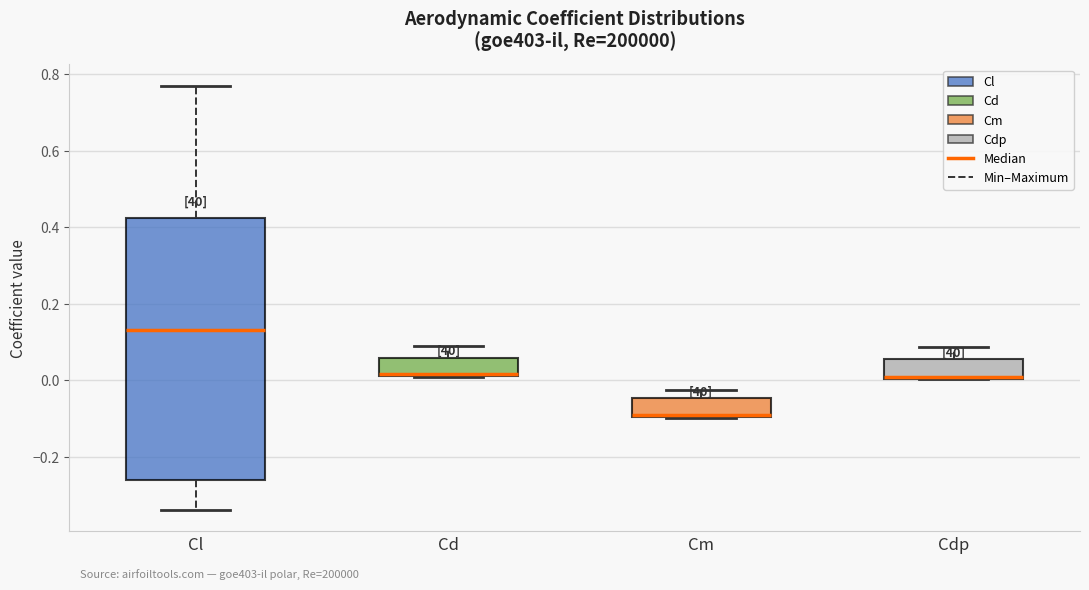

Reading left to right, transcribe this box plot: for each box, give where its median line is, the range the box spans, and where its two whiskers end, as read against the y-axis. The values are not printed on the chart, so give them approximately, as read against the axis.

Cl: median 0.14, box -0.26 to 0.42, whiskers -0.34 to 0.78
Cd: median 0.02, box 0.02 to 0.06, whiskers 0.00 to 0.08
Cm: median -0.10 (drawn on the box's lower edge), box -0.10 to -0.04, whiskers -0.10 to -0.02
Cdp: median 0.00 (just above the box's lower edge), box 0.00 to 0.06, whiskers 0.00 to 0.08